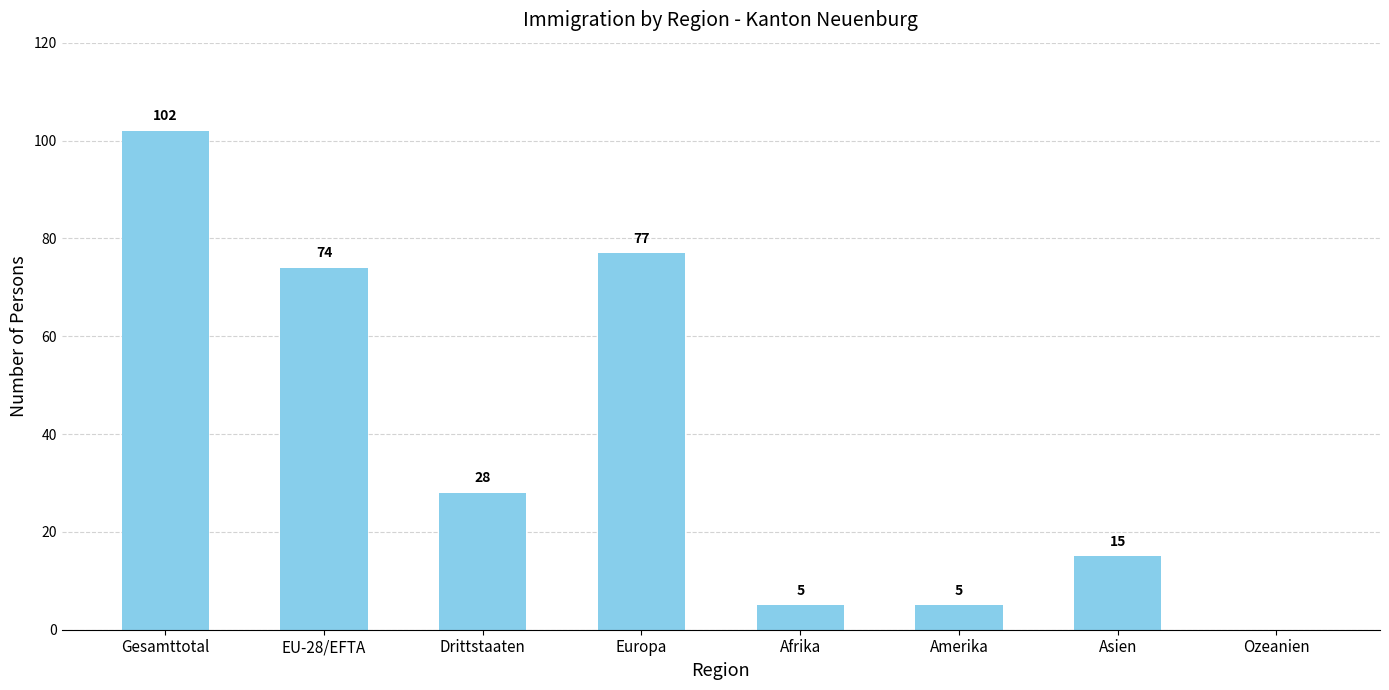

Which category has the highest value across all series?

Gesamttotal